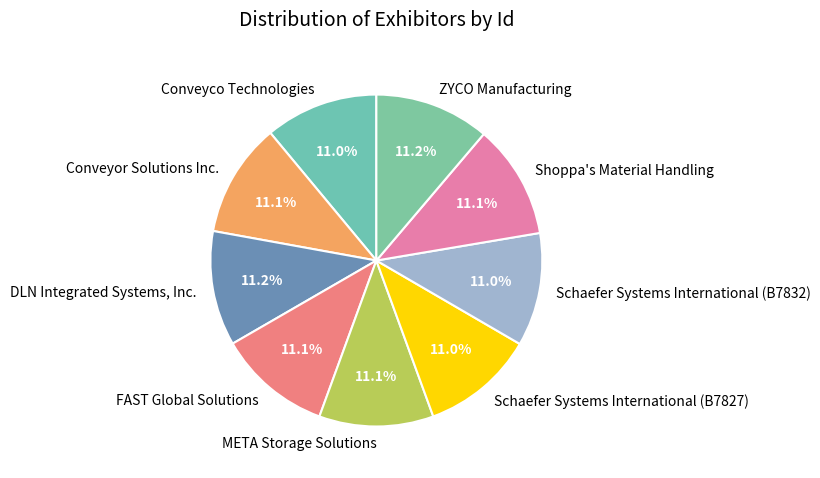

The Conveyor Solutions Inc. slice represents 11% of the pie. True or false?

True